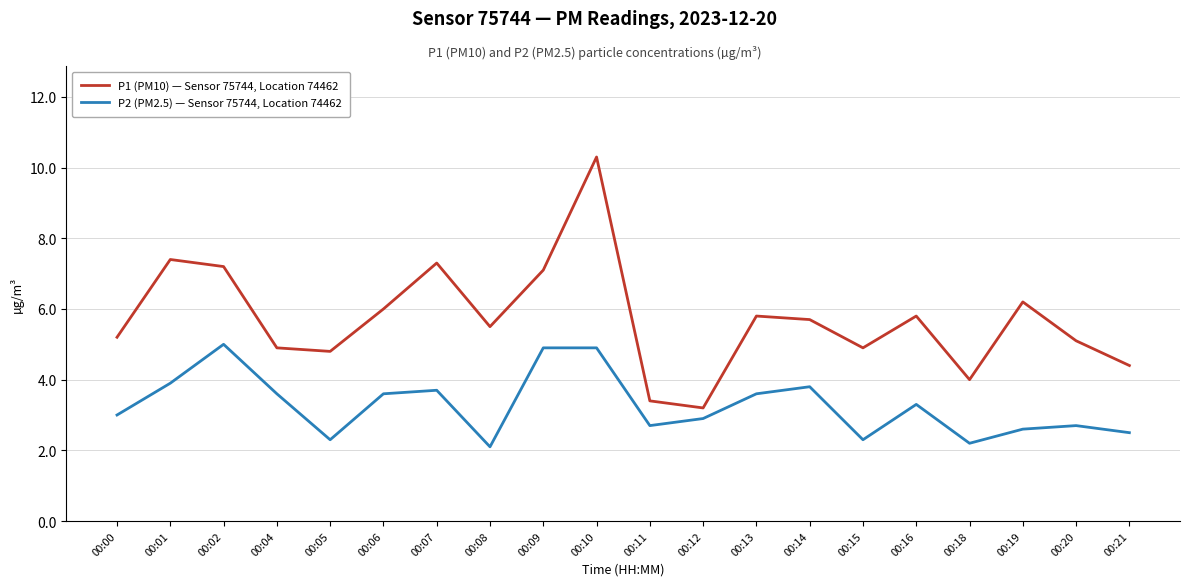

True or false: P2 (PM2.5) — Sensor 75744, Location 74462 and P1 (PM10) — Sensor 75744, Location 74462 cross at least once.

False